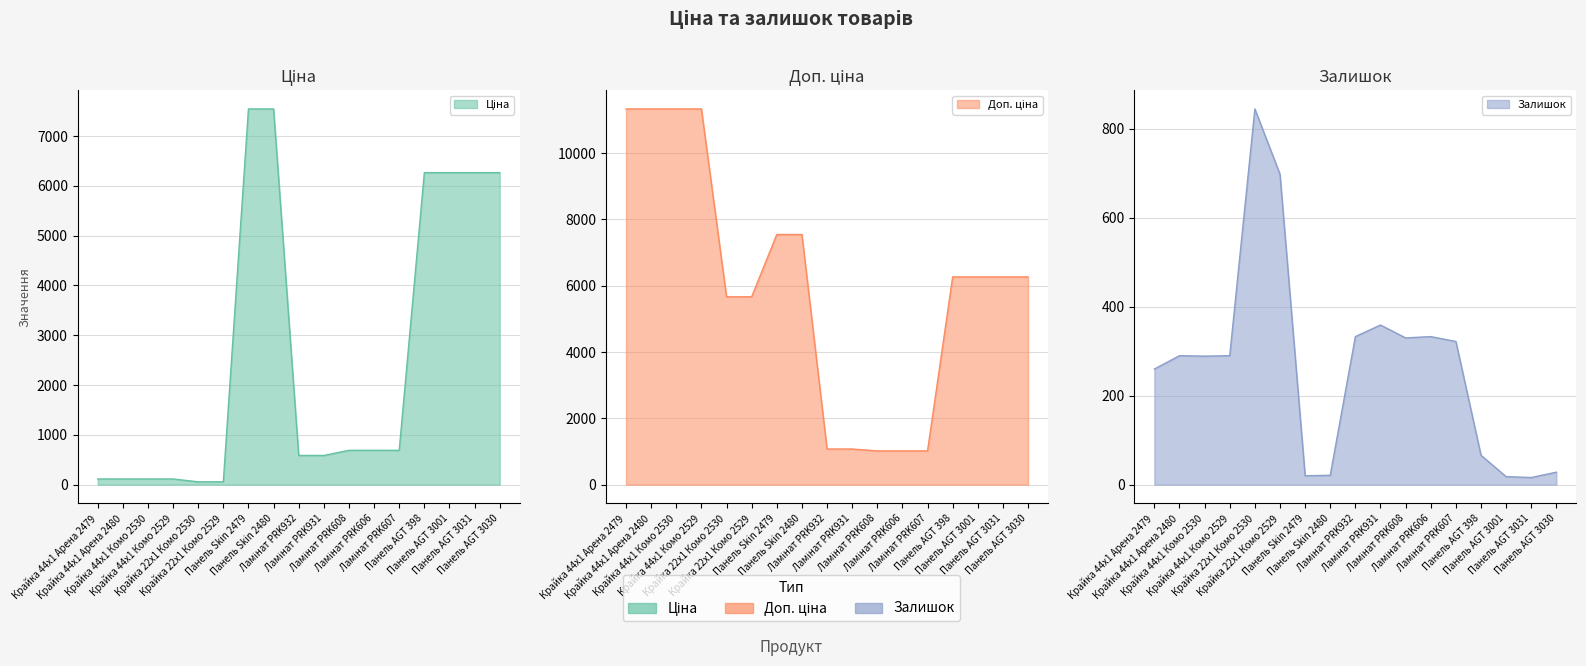

Does the chart have visible grid lines?

Yes